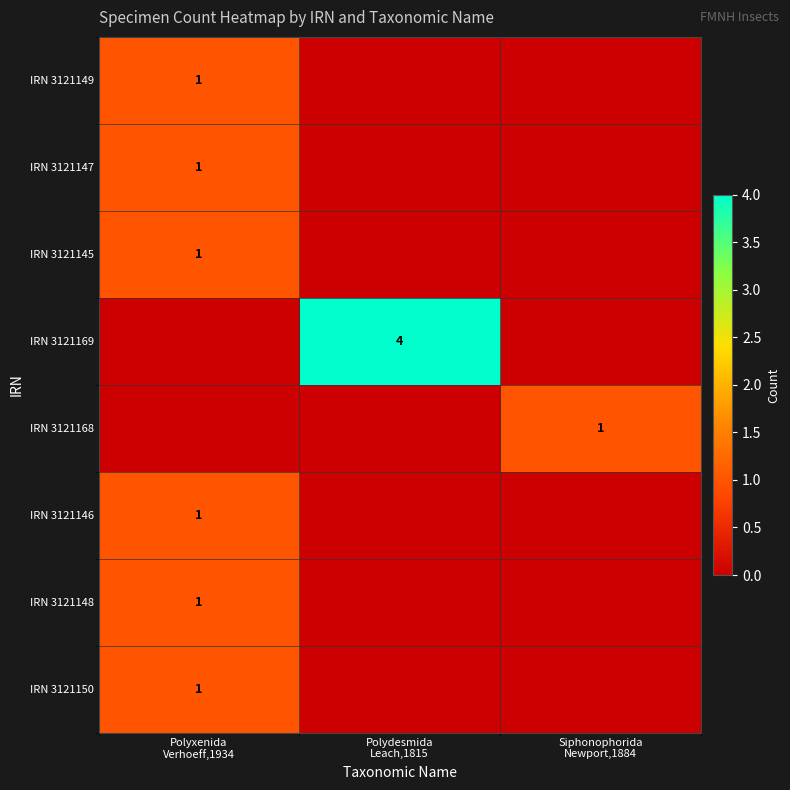

At which label does IRN 3121150 reach its peak?

Polyxenida Verhoeff,1934